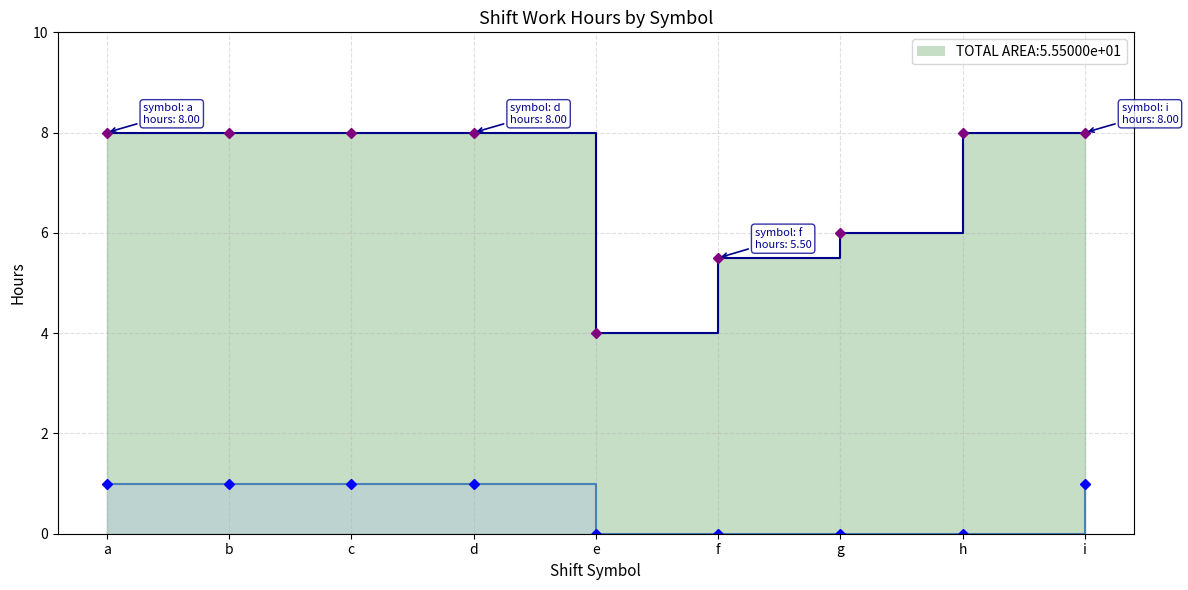

Which has a higher value, b or i?

b